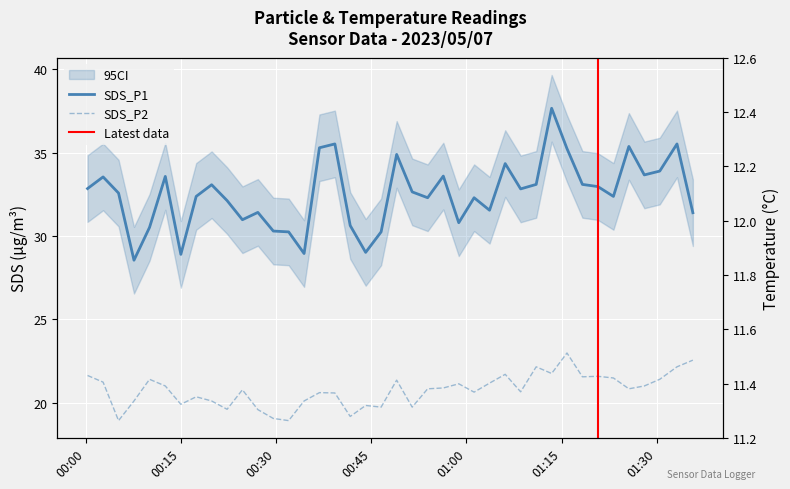

Rank the series by their maximum value, from highest to lowest.

SDS_P1, SDS_P2, Temp